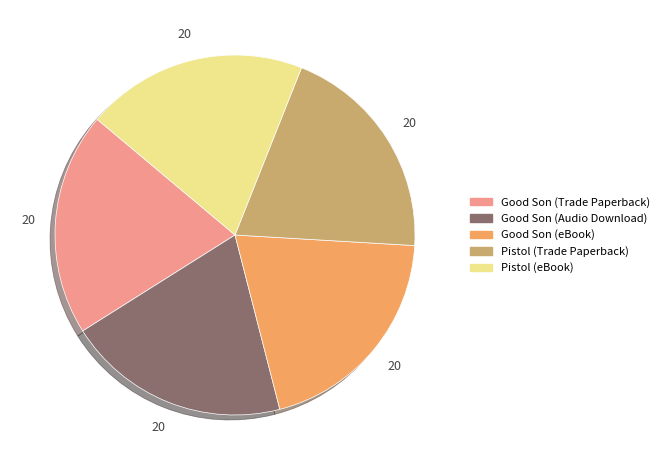

Do Pistol (Trade Paperback) and Good Son (eBook) together represent more than half of the pie?

No